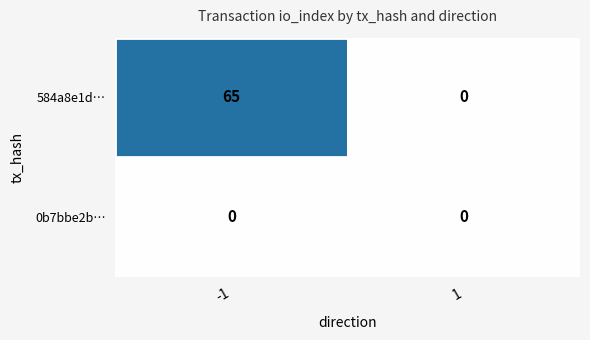

What is the difference between the 584a8e1d… values at -1 and 1?

65